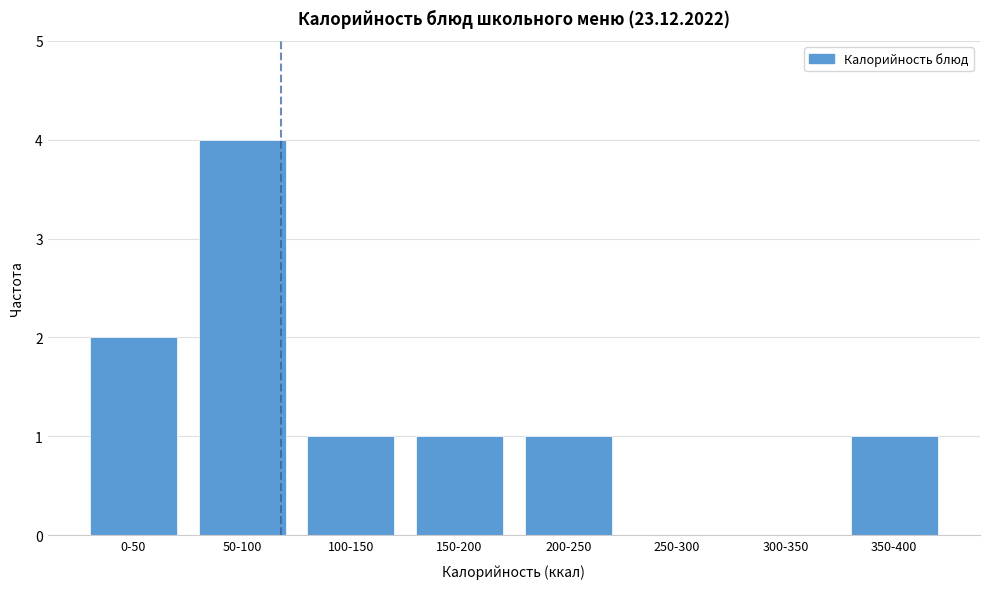

Reading right to left, list all the values displayed in this chart.

350-400=1	300-350=0	250-300=0	200-250=1	150-200=1	100-150=1	50-100=4	0-50=2